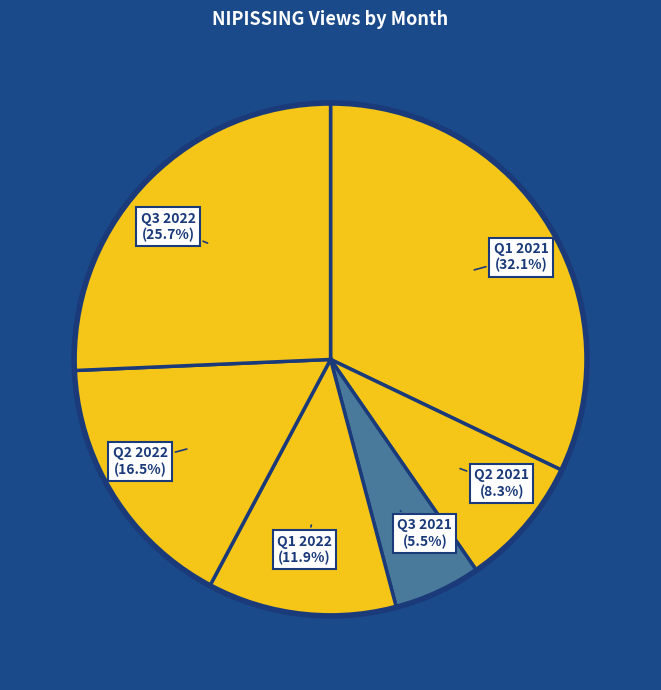

To the nearest percent, what is the difference between the largest and smallest slice percentages?

27%